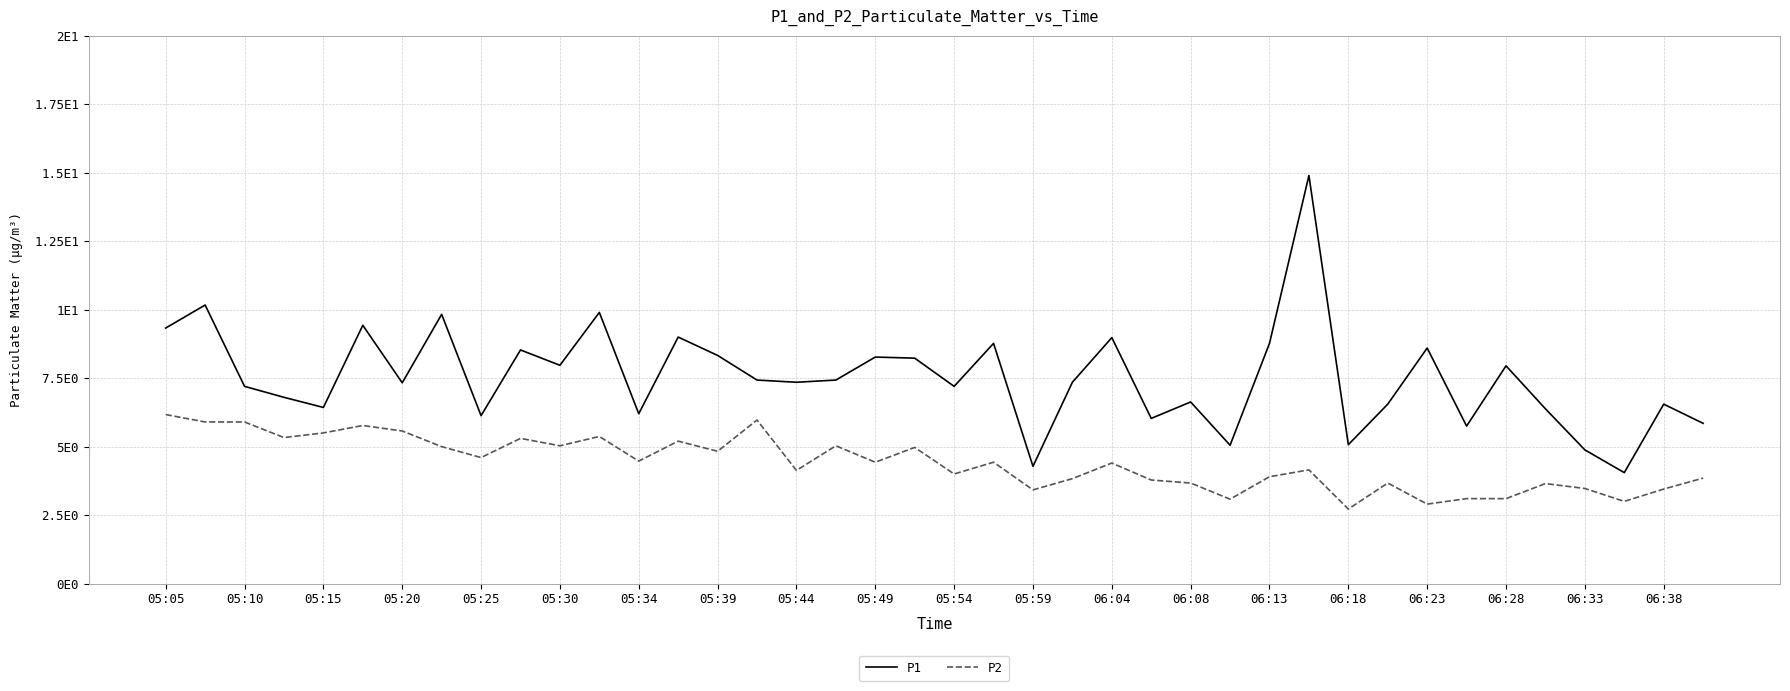

What is the sum of all P2 values?

176.0